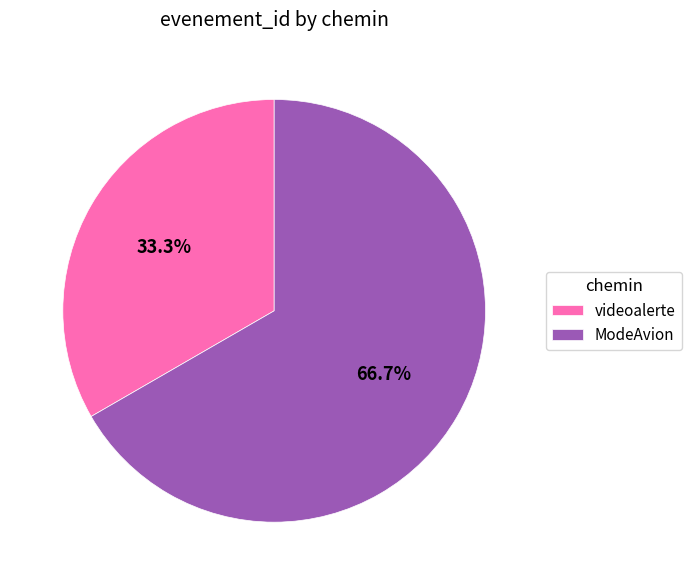

To the nearest percent, what portion does ModeAvion represent?

67%